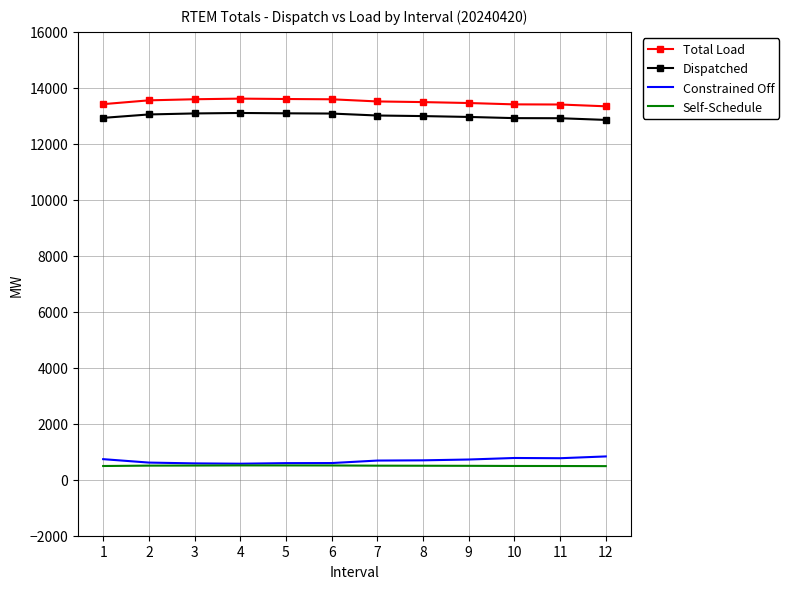

What is the spread (max minus min) of values at 8?

12991.0